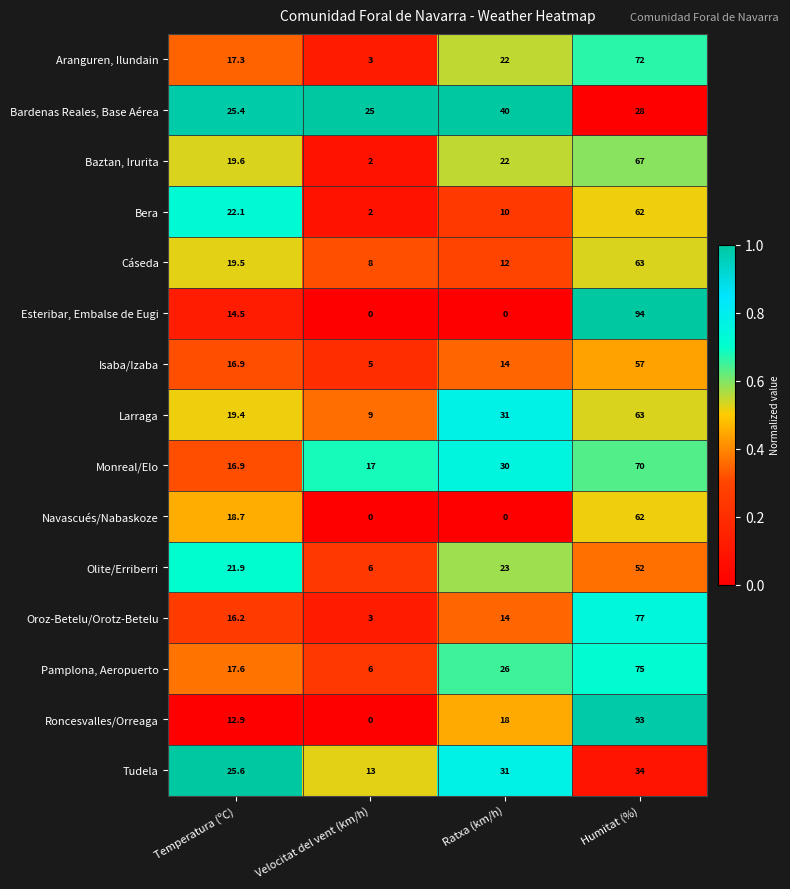

Which series has the largest total across all categories?

Monreal/Elo